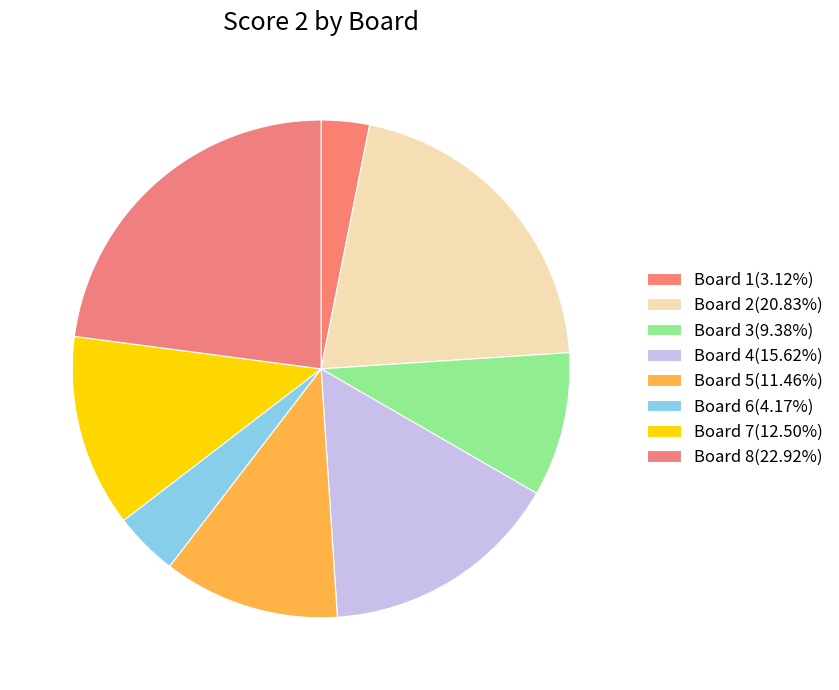

Is Board 6 the majority of the pie?

No